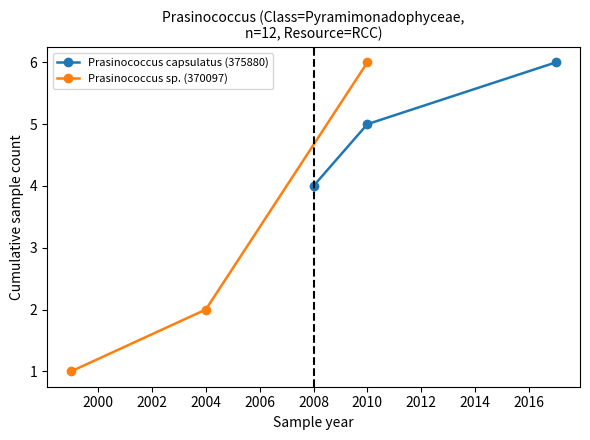

At which label is Prasinococcus sp. (370097) closest to 3?

2004